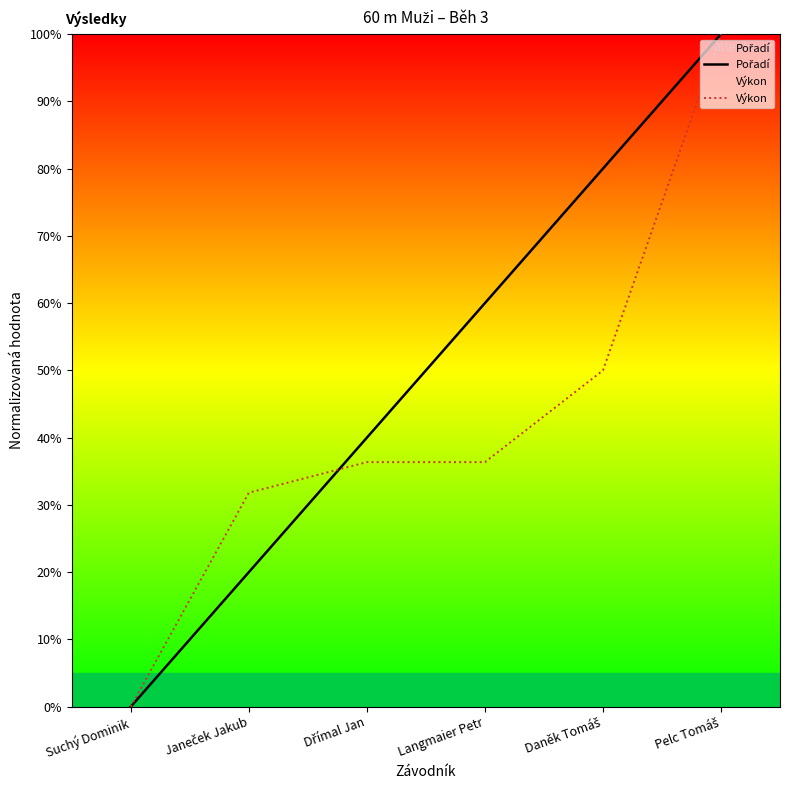

Rank the series by their average value, from highest to lowest.

Pořadí, Výkon